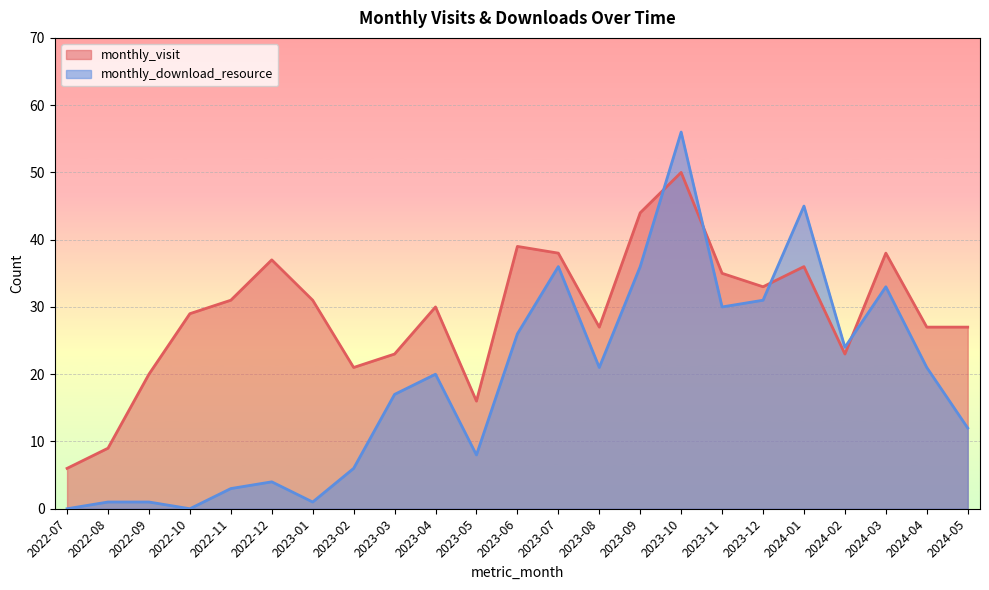

What are all the series names shown in the legend?

monthly_visit, monthly_download_resource